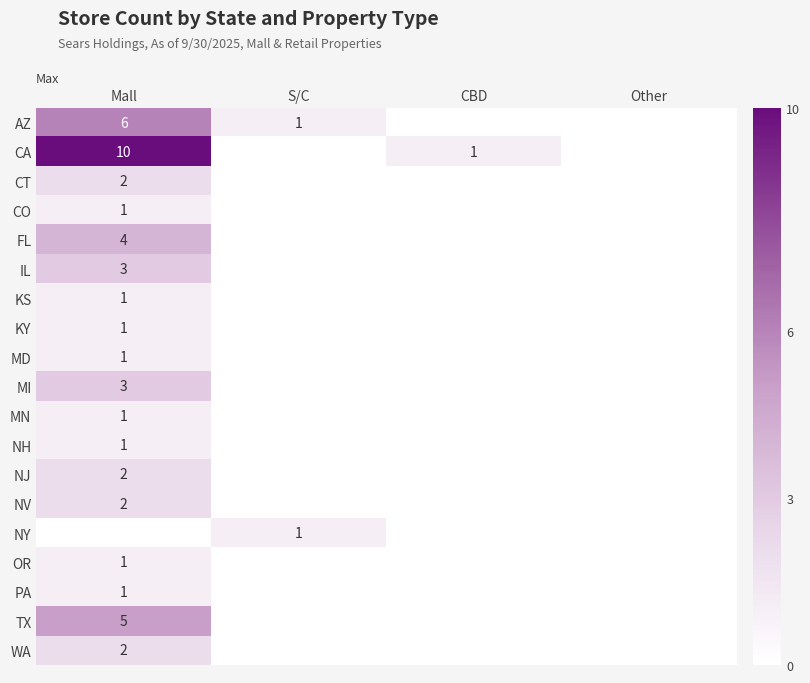

The NJ series shows 2 at Mall. True or false?

True